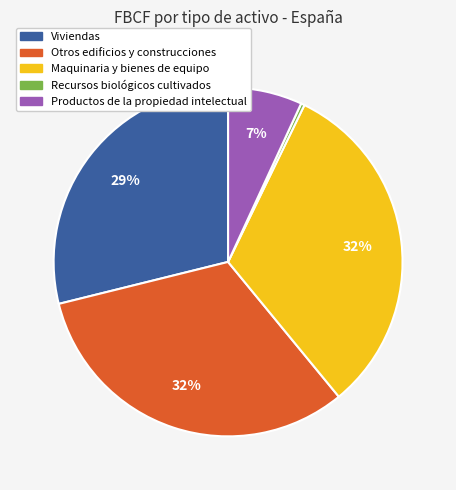

Which slice is the smallest?

Recursos biológicos cultivados